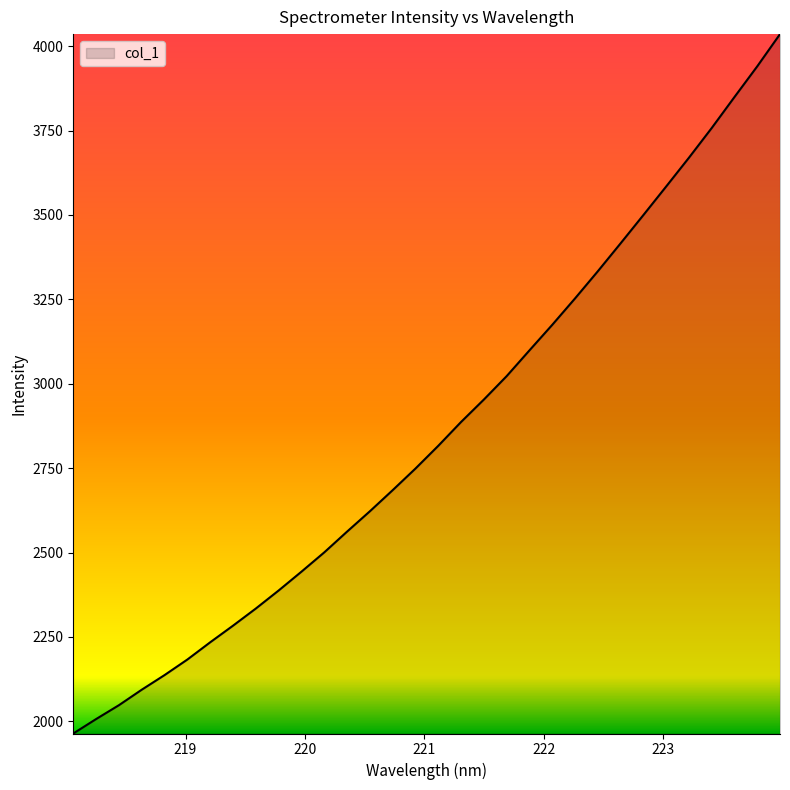

What is the difference between the maximum and minimum values?

2072.0